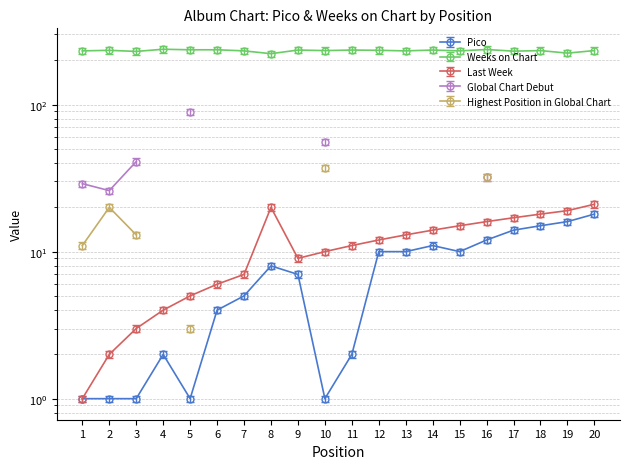

True or false: Last Week and Weeks on Chart cross at least once.

False